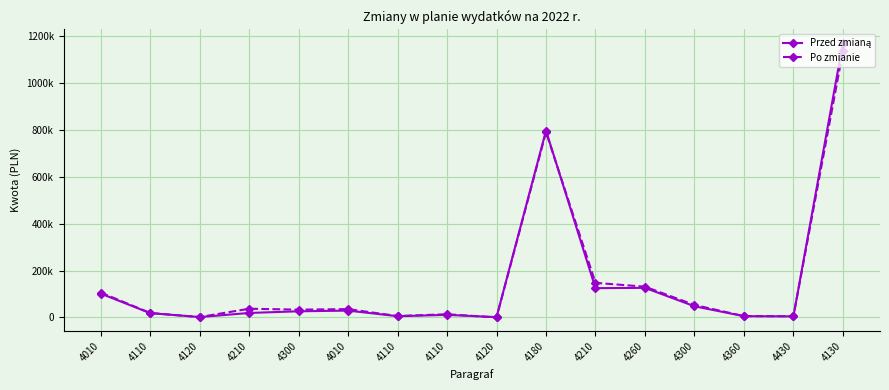

Is this an area chart (filled region under the line)?

No